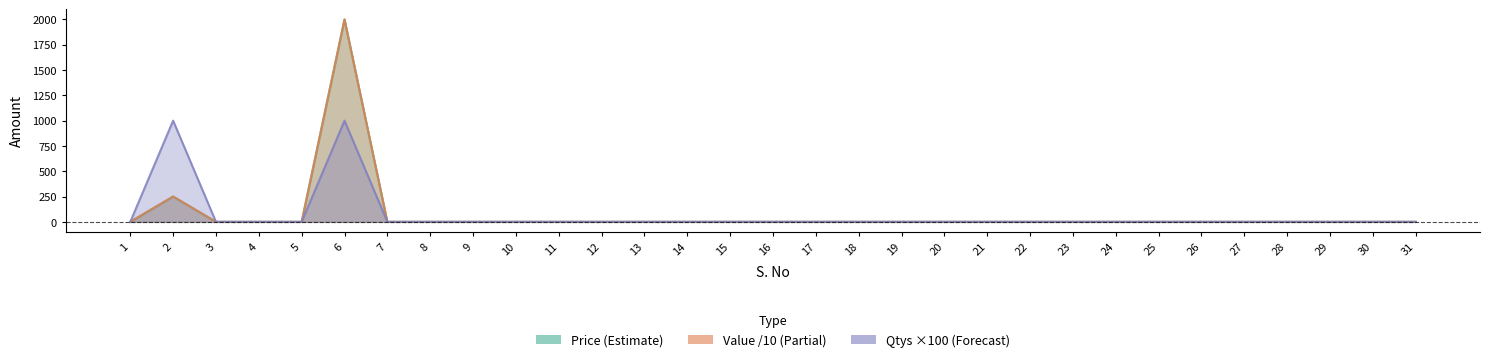

True or false: Price (Estimate) has more than 1 points higher than both neighbors.

True